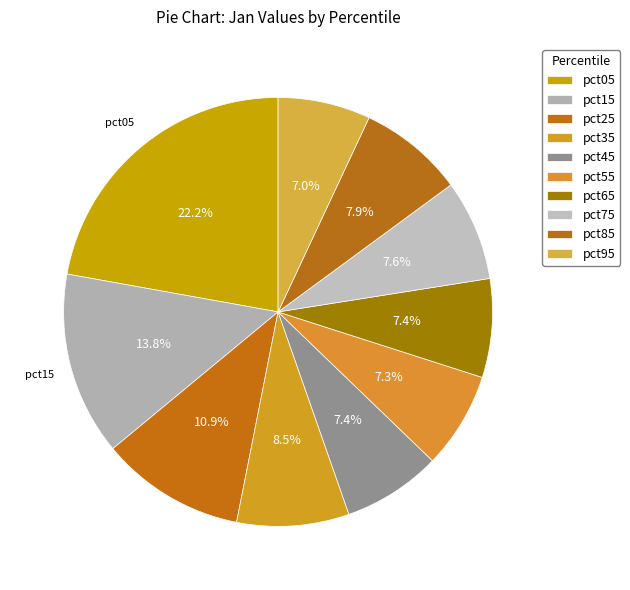

How many slices are in this pie chart?

10